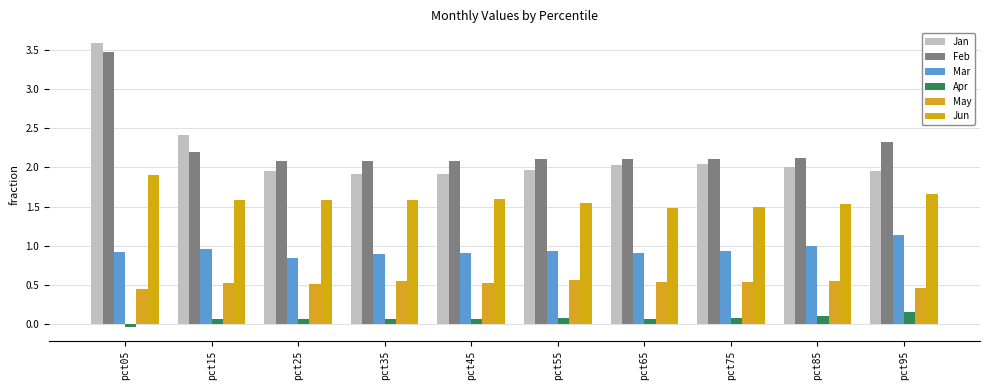

The value of Mar at pct25 is 0.6. True or false?

False